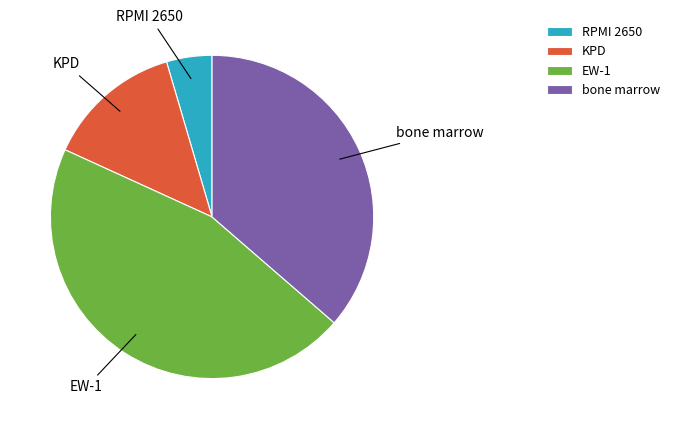

Is there any slice that represents more than half of the pie?

No